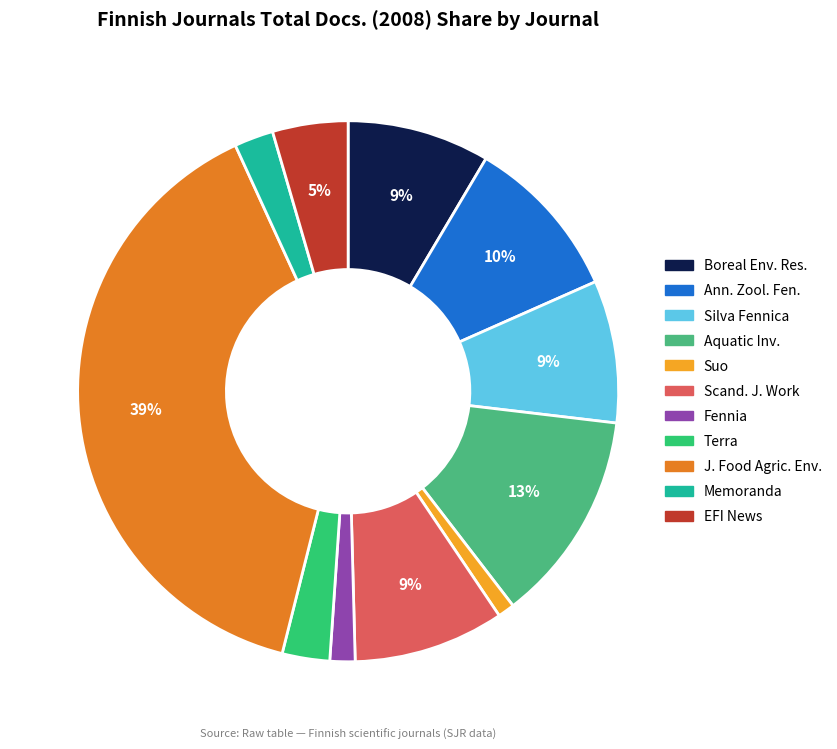

How many slices are in this pie chart?

11